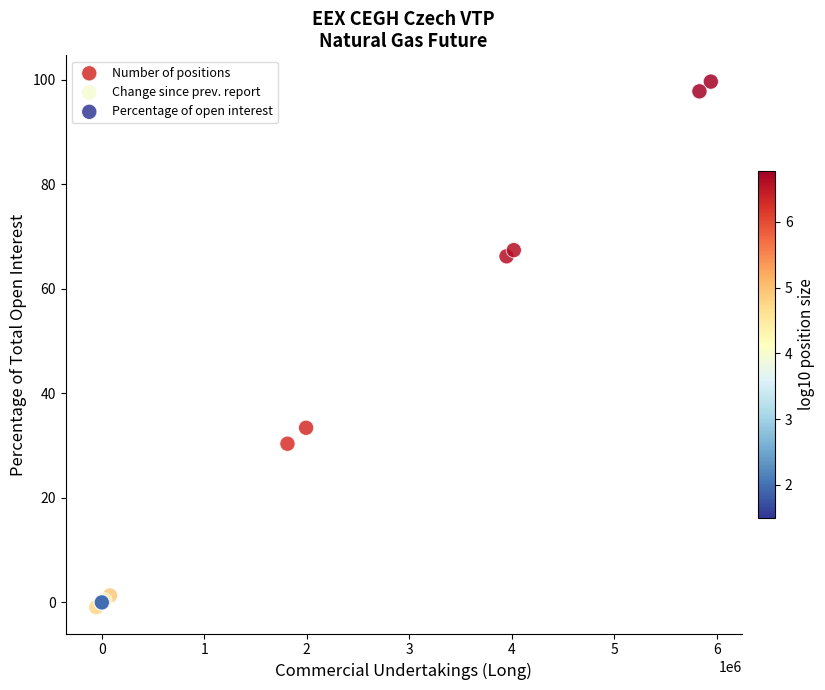

What are all the series names shown in the legend?

Number of positions, Change since prev. report, Percentage of open interest